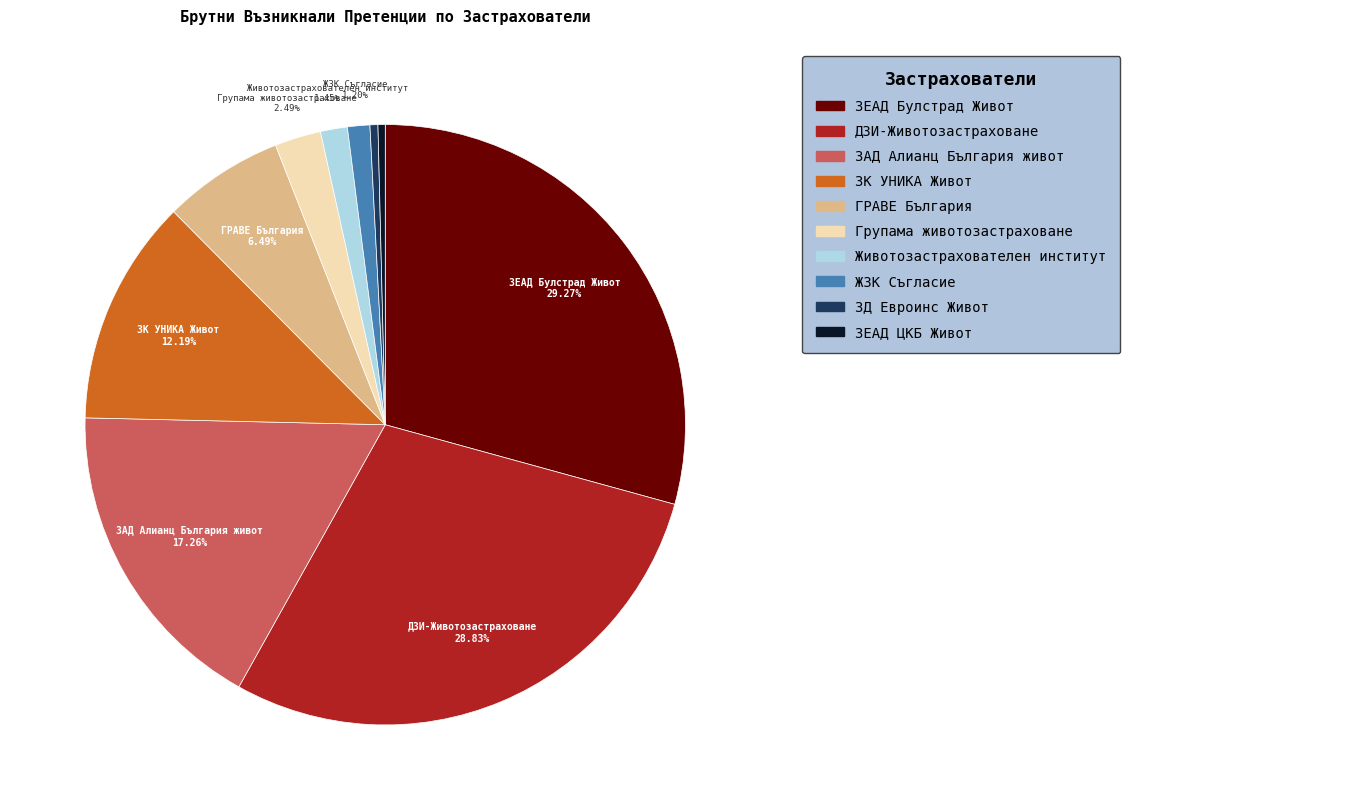

Does any single category account for the majority?

No